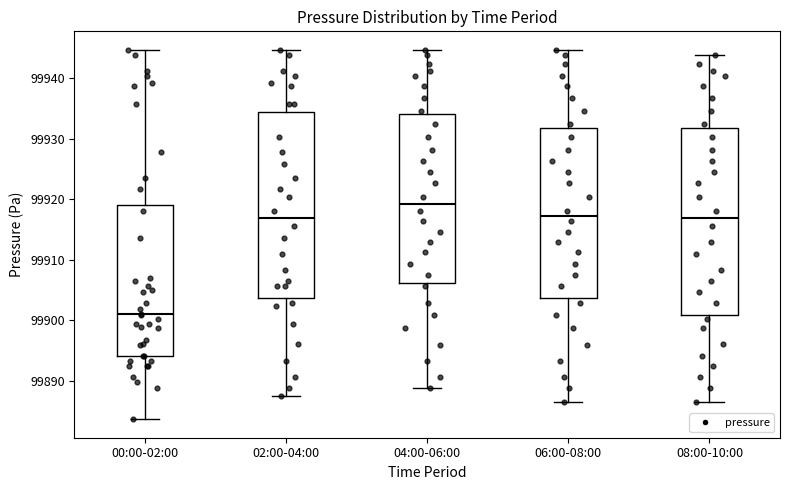

Where does the lower whisker of the box for 06:00-08:00 end on the y-axis? The values are not printed on the chart, so give them approximately, as read against the axis.

99886